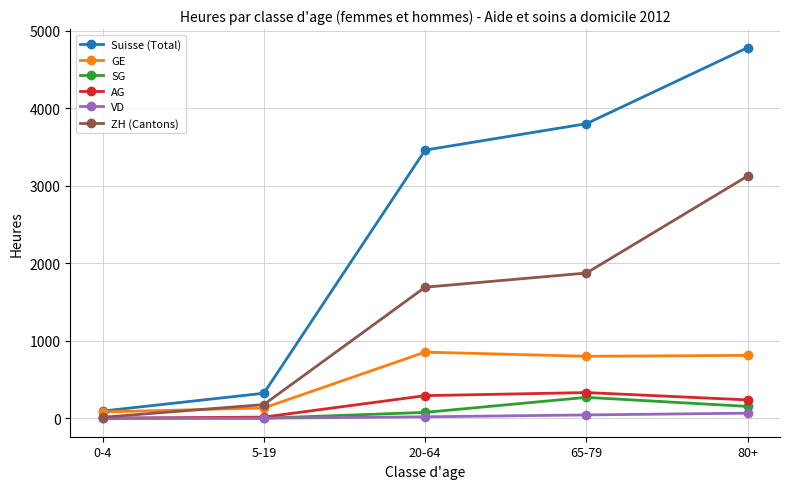

How many categories are shown in the chart?

5